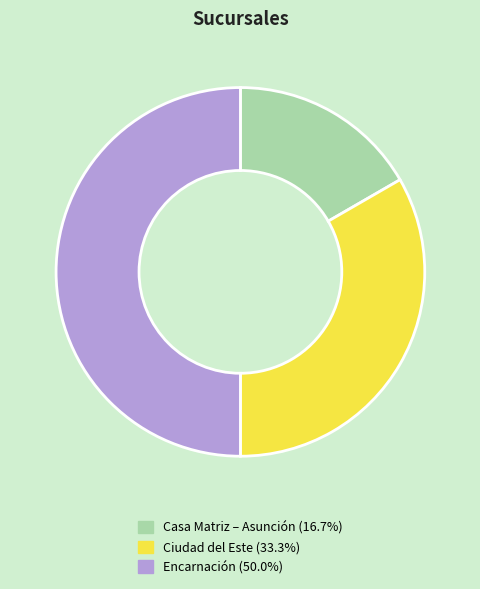

What is the ratio of the value at Ciudad del Este to the value at Casa Matriz – Asunción?

2.0